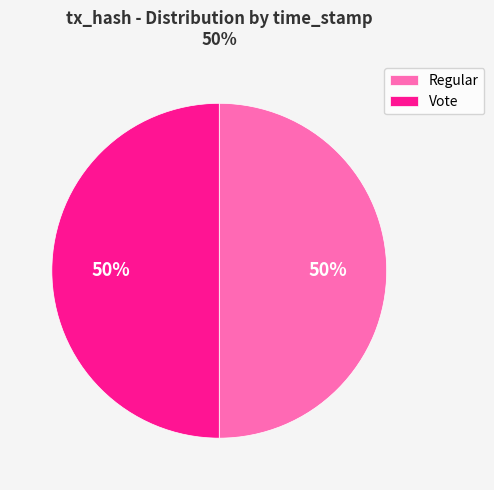

Approximately how many times larger is the value at Regular compared to Vote?

1.0